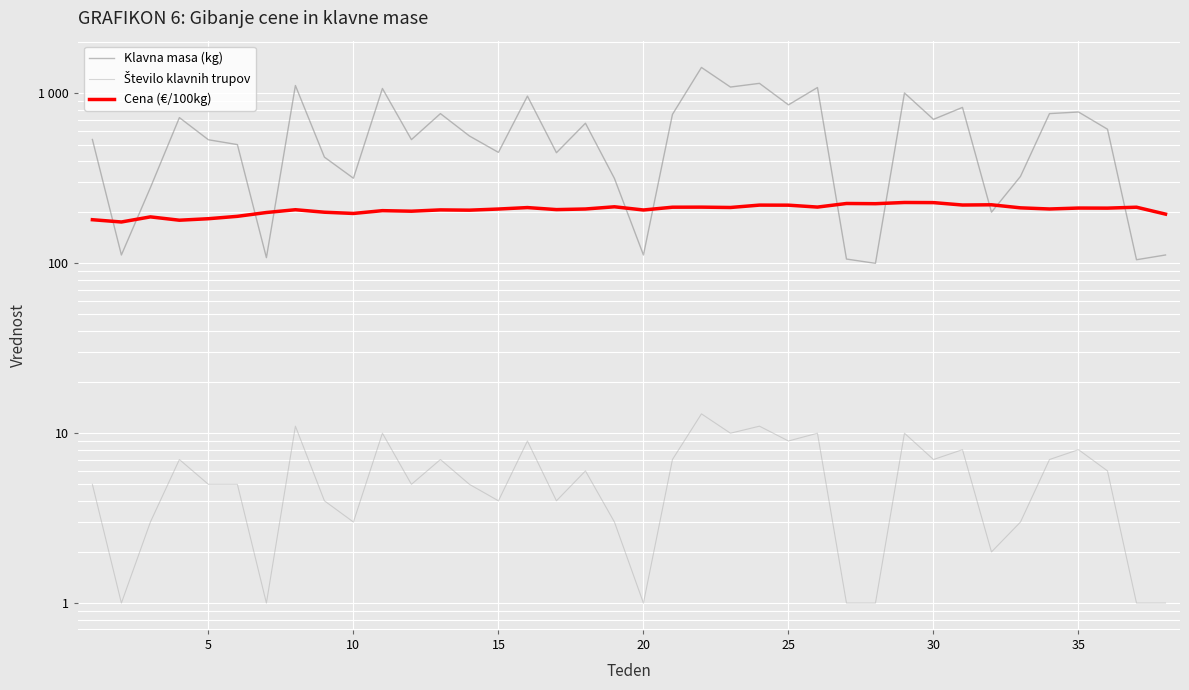

What are all the series names shown in the legend?

Klavna masa (kg), Število klavnih trupov, Cena (€/100kg)